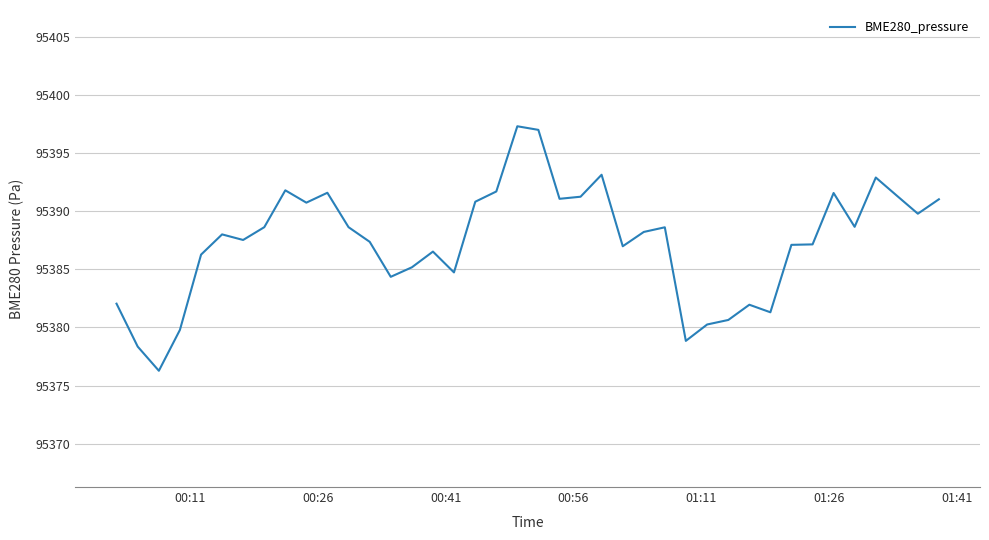

What is the maximum value shown in the chart?

95397.3